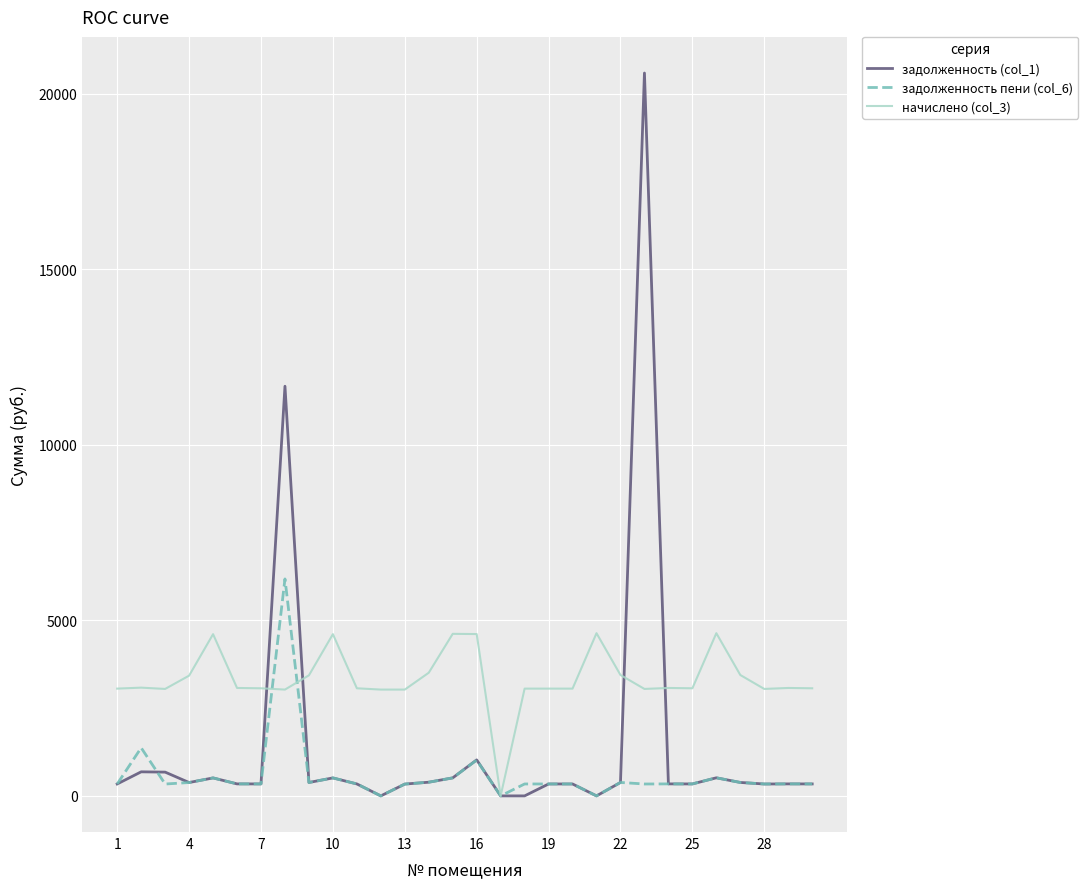

What are all the series names shown in the legend?

задолженность (col_1), задолженность пени (col_6), начислено (col_3)